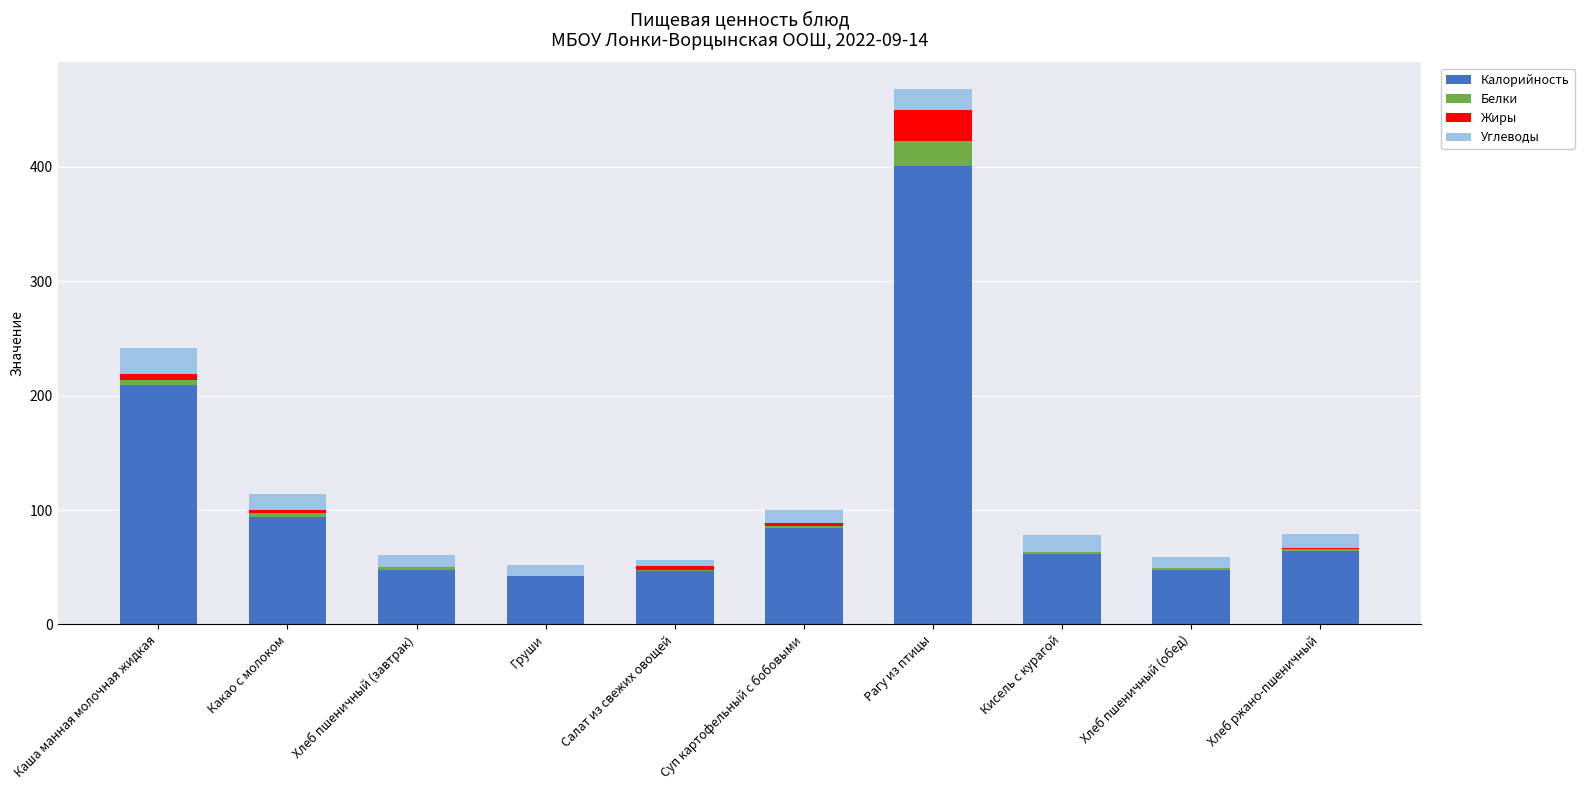

Count the number of categories in the chart.

10